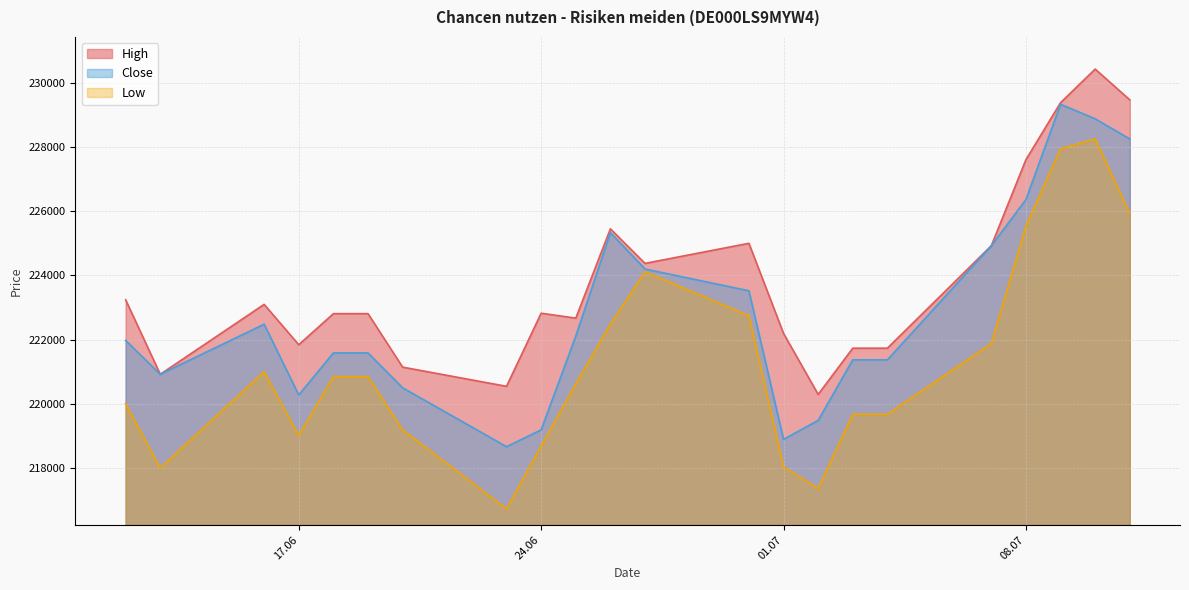

What is the label of the 2nd point from the left?

13.06.2025